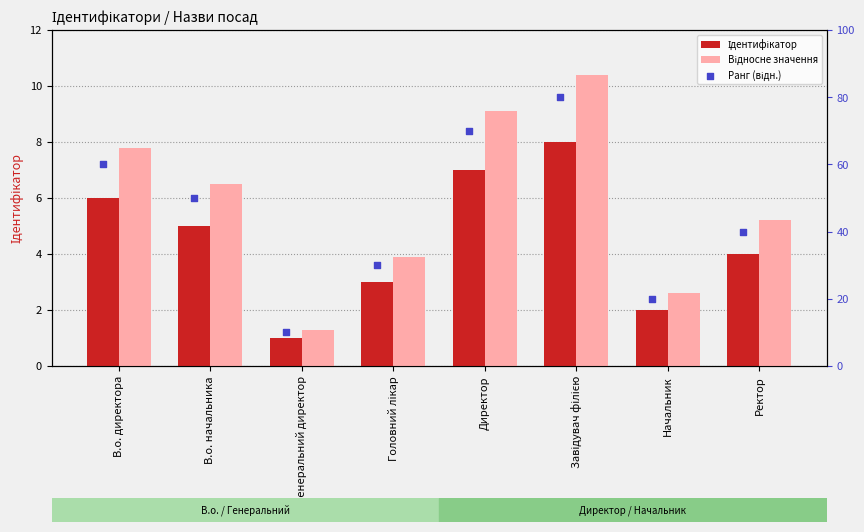

At how many categories does at least one series exceed 52?

3